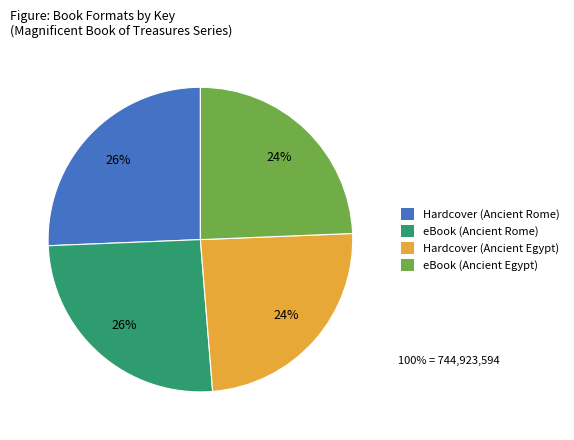

The eBook (Ancient Rome) slice represents 16% of the pie. True or false?

False